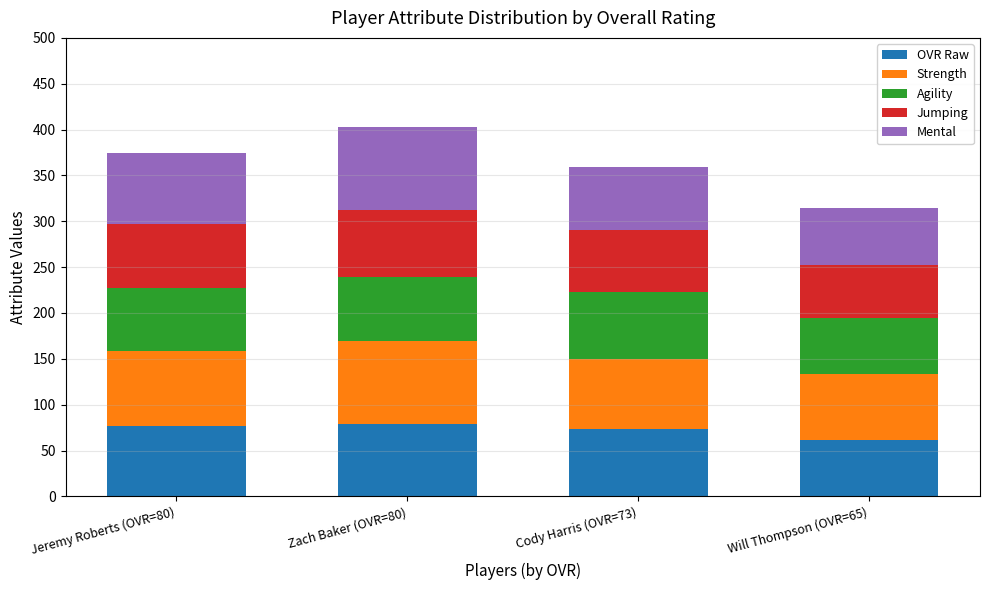

The OVR Raw series shows 48 at Zach Baker (OVR=80). True or false?

False